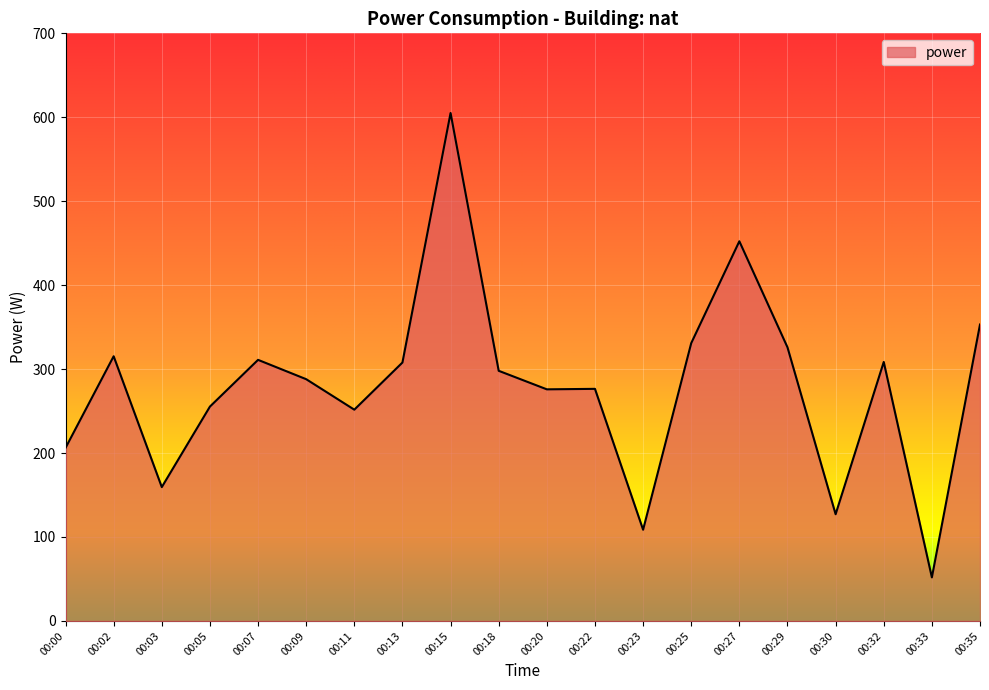

What value does the data have at 00:22?

276.5